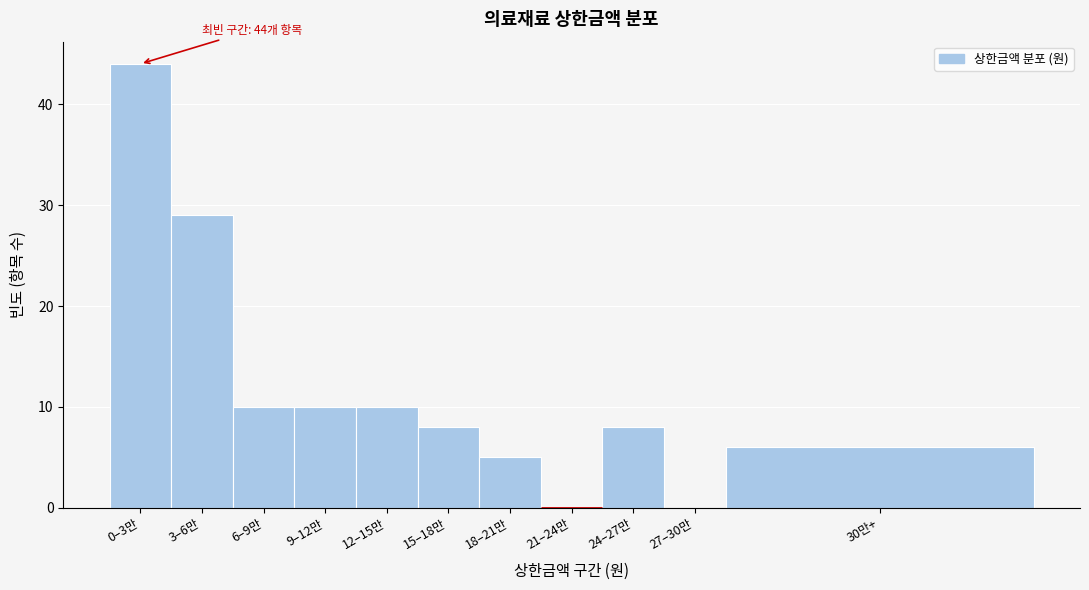

Reading right to left, transcribe all the data shown in this chart.

30만+=6	27–30만=0	24–27만=8	21–24만=0	18–21만=5	15–18만=8	12–15만=10	9–12만=10	6–9만=10	3–6만=29	0–3만=44